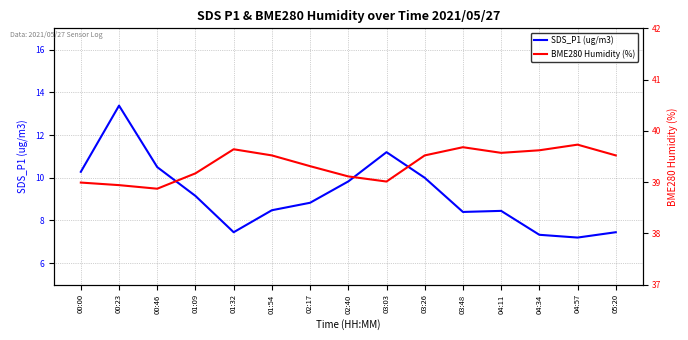

What value does the BME280 Humidity (%) series have at 00:23?

38.9